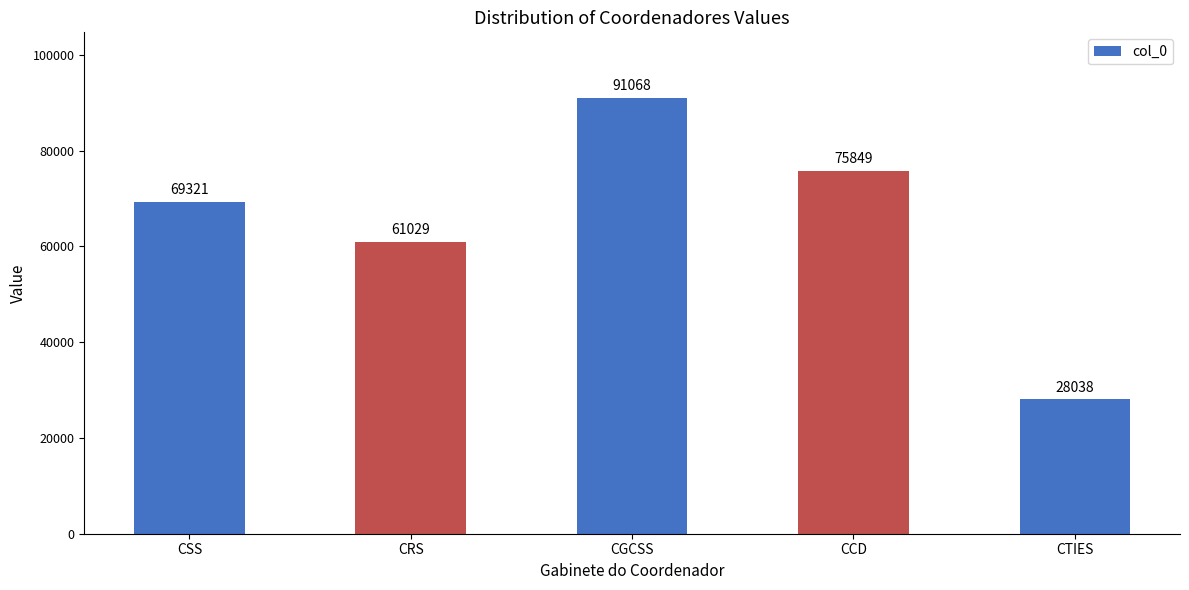

Is it true that the value at CGCSS is 50088?

False